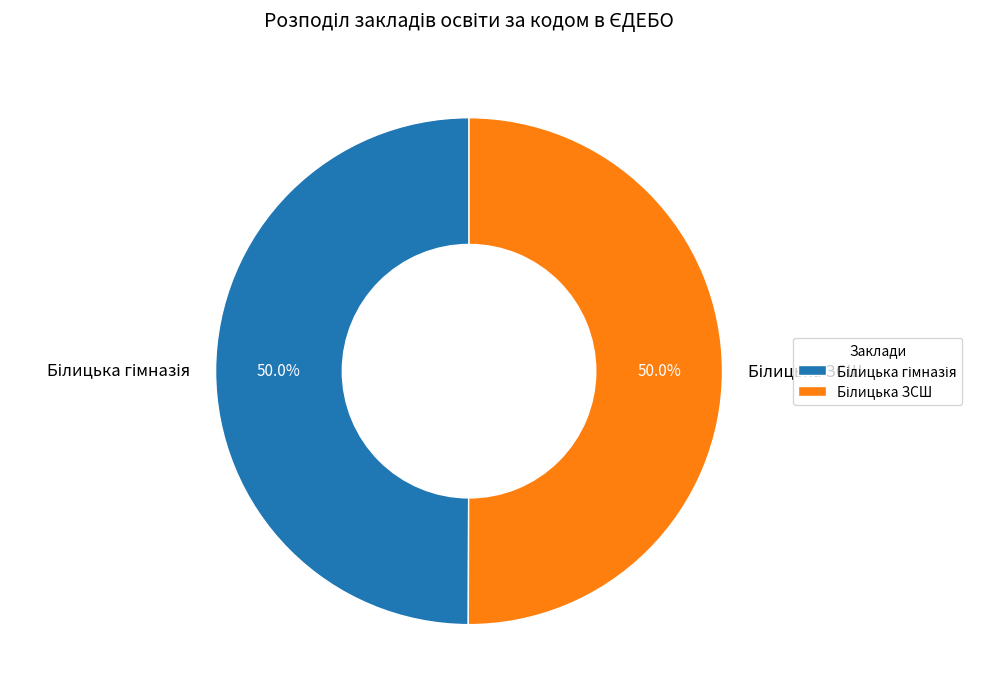

How many slices are in this pie chart?

2